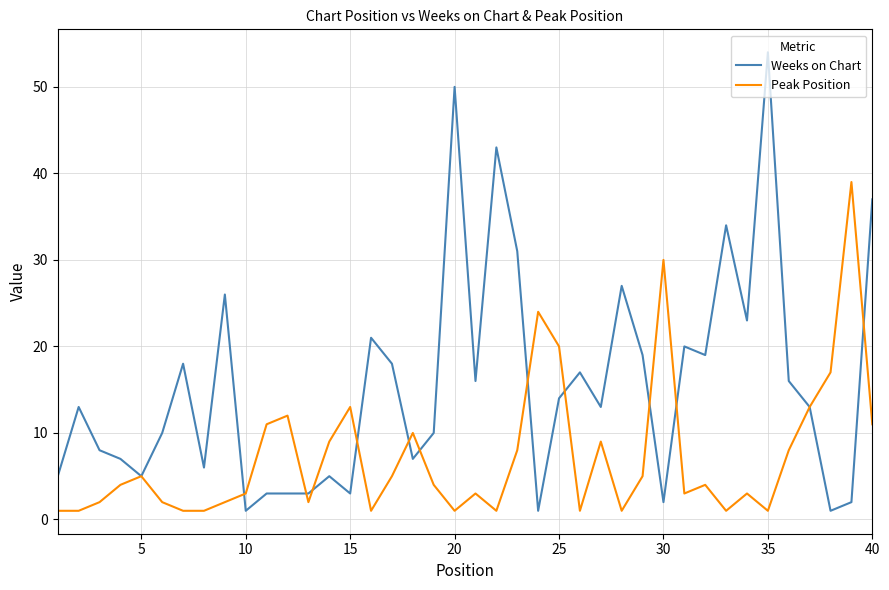

What is the maximum value shown in the chart?

54